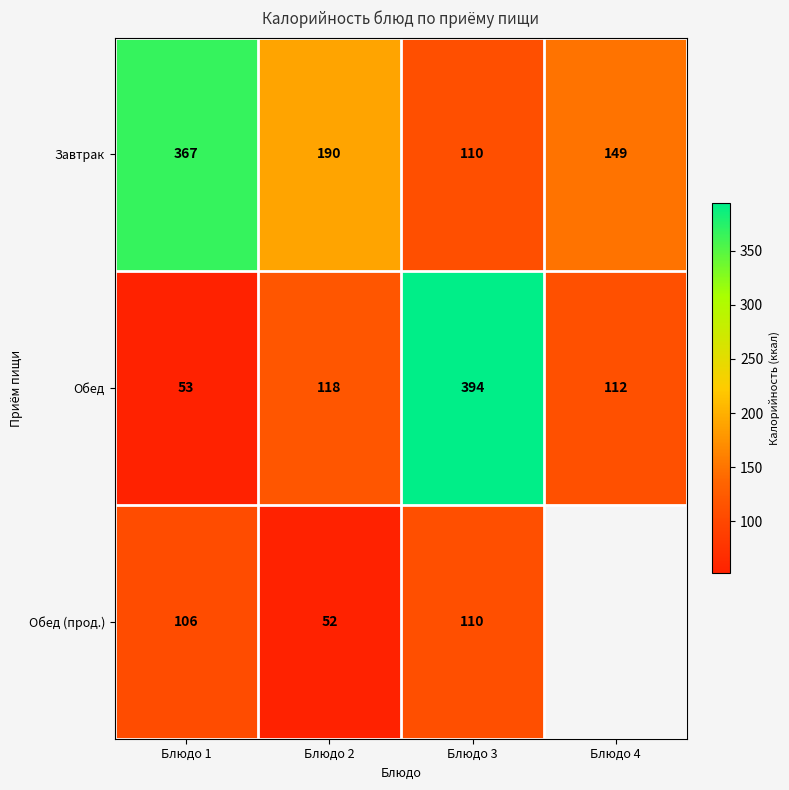

List the labels in order of Завтрак value, largest first.

Блюдо 1, Блюдо 2, Блюдо 4, Блюдо 3